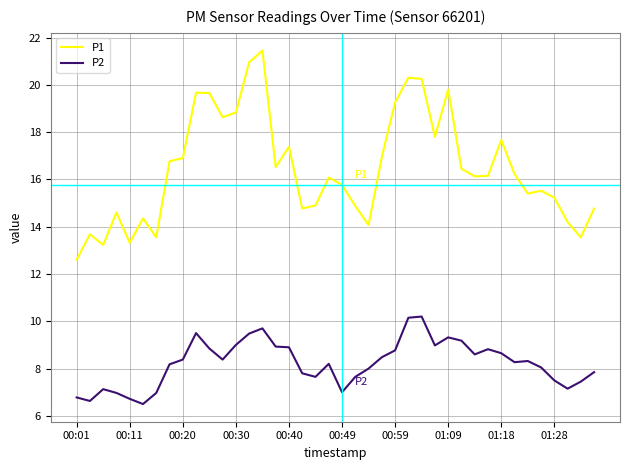

How many values in the P1 series exceed 16?

22